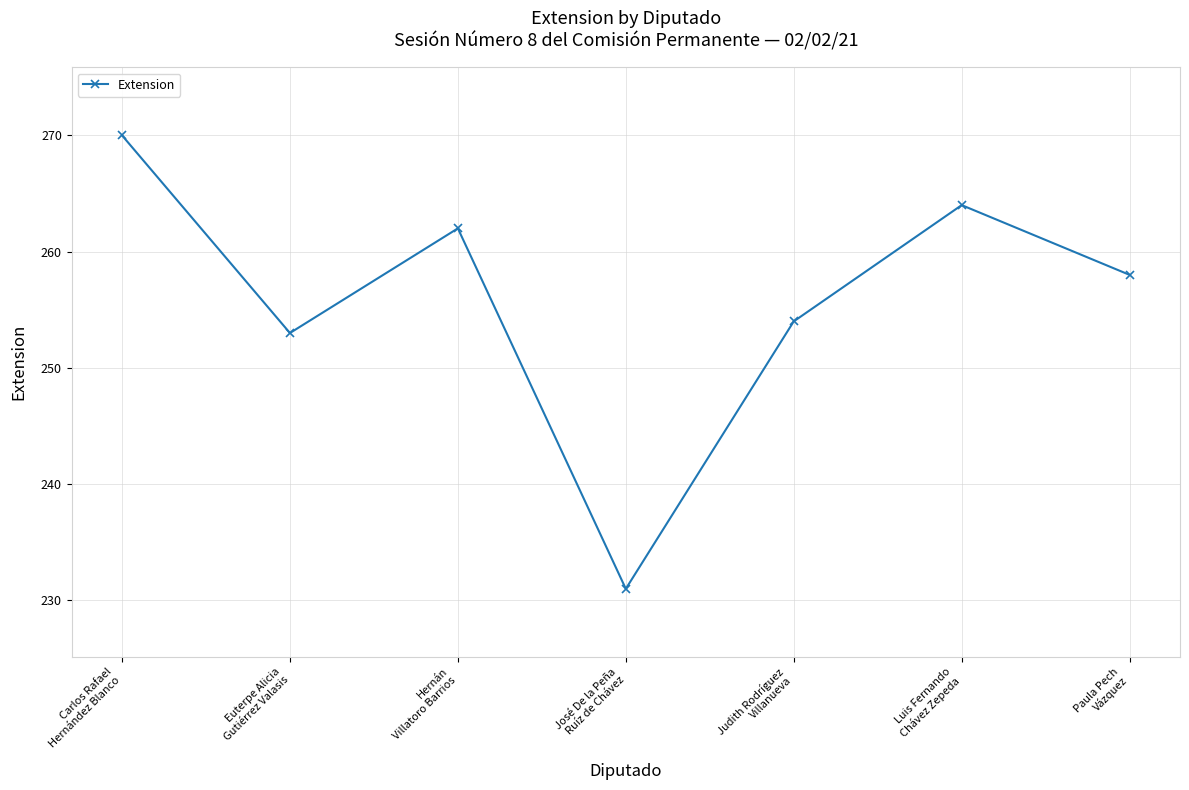

What is the difference between the values at José De la Peña
Ruíz de Chávez and Luis Fernando
Chávez Zepeda?

33